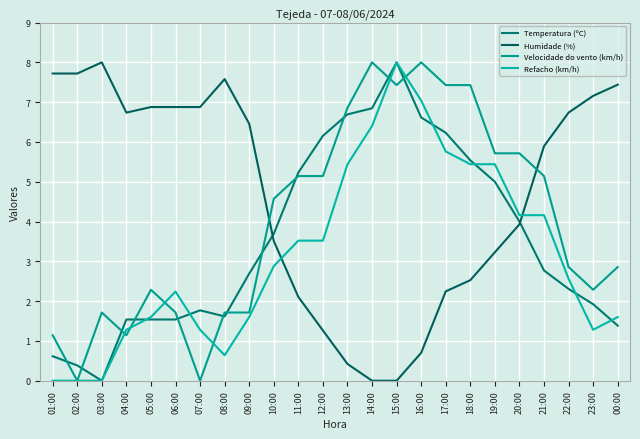

What is the sum of the Temperatura (ºC) values at 00:00 and 22:00?

3.7